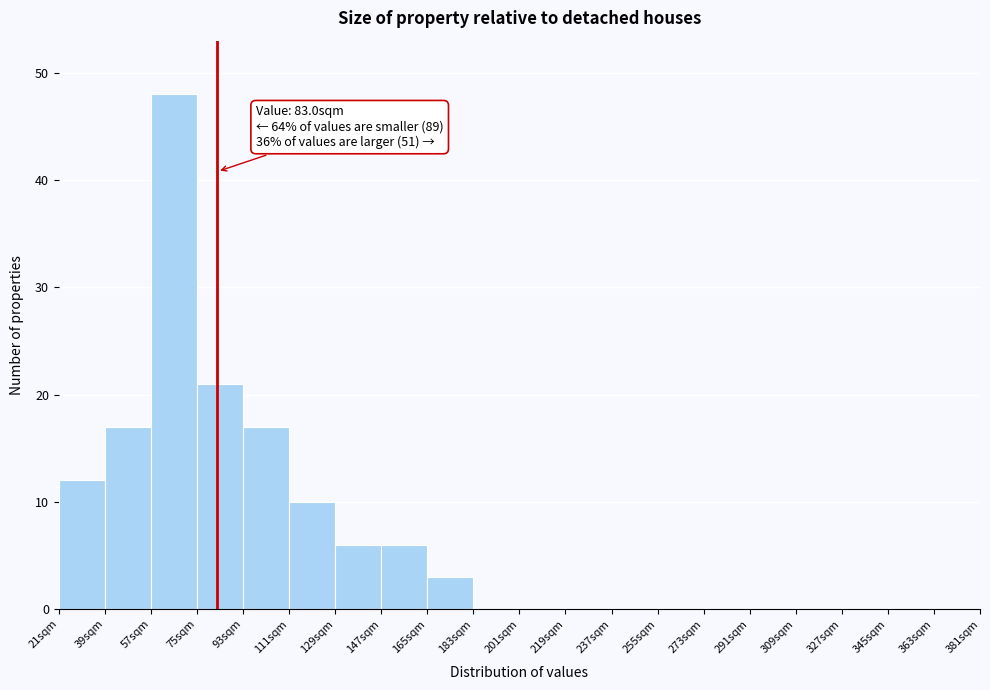

Over which range of the x-axis is the bar tallest?

57 to 75